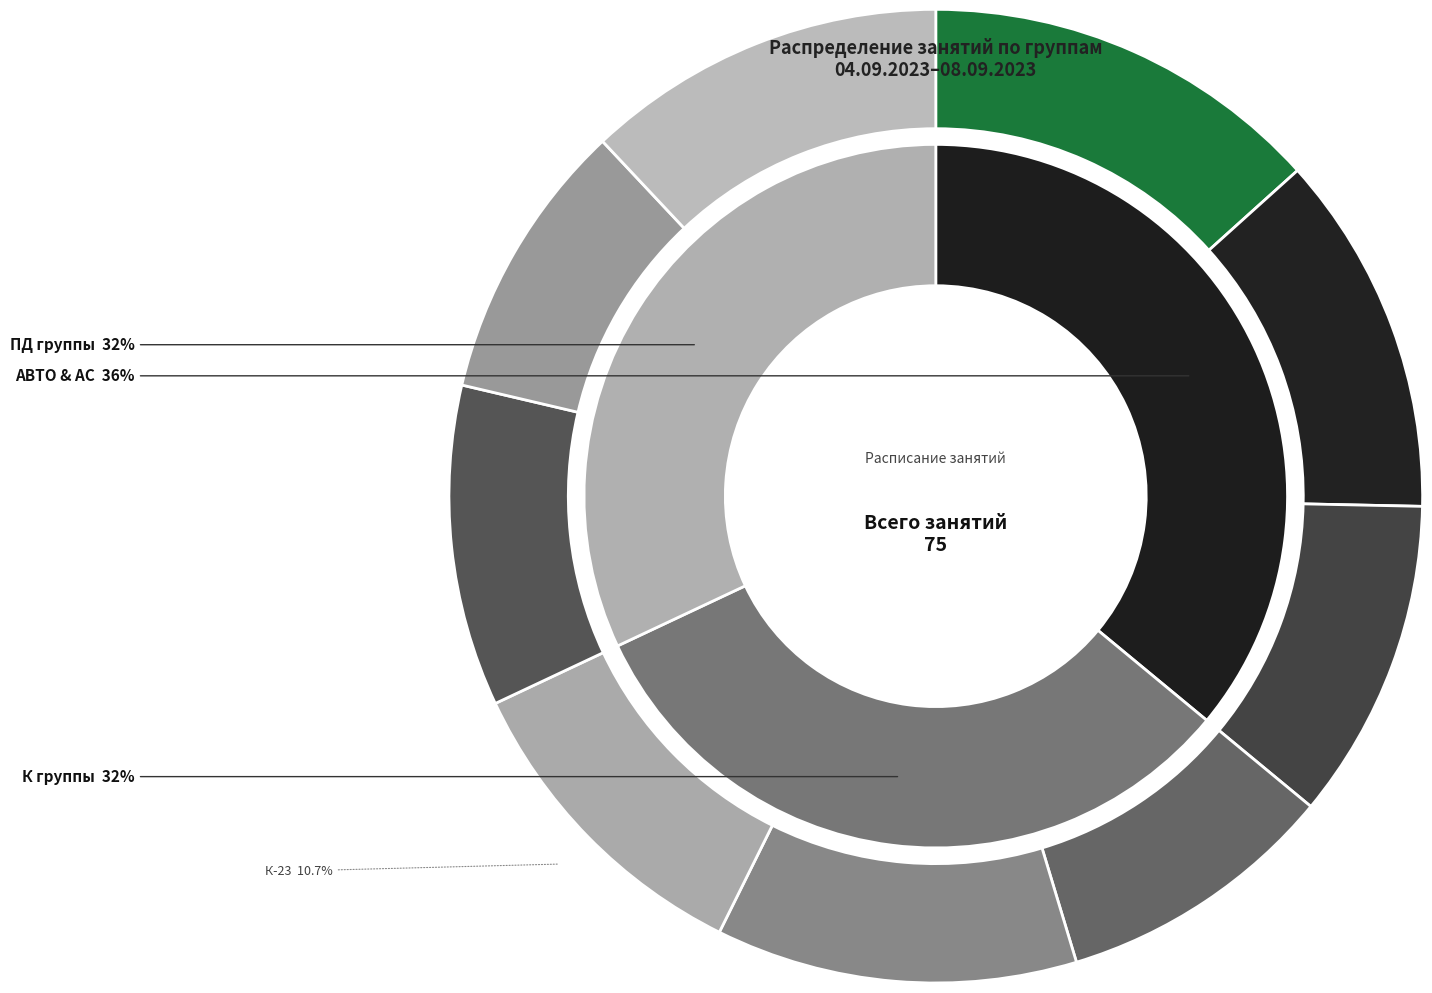

Is it true that АС-22 is 12% of the pie?

True